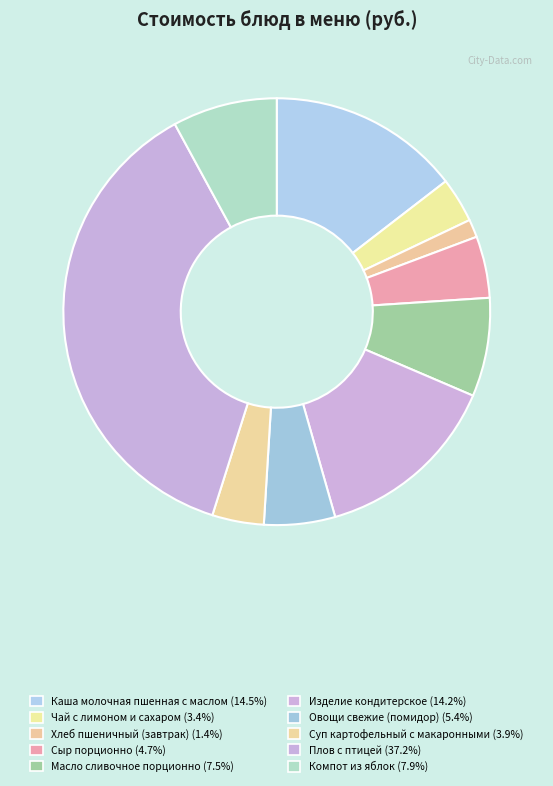

To the nearest percent, what is the difference between the Овощи свежие (помидор) and Суп картофельный с макаронными slice percentages?

1%